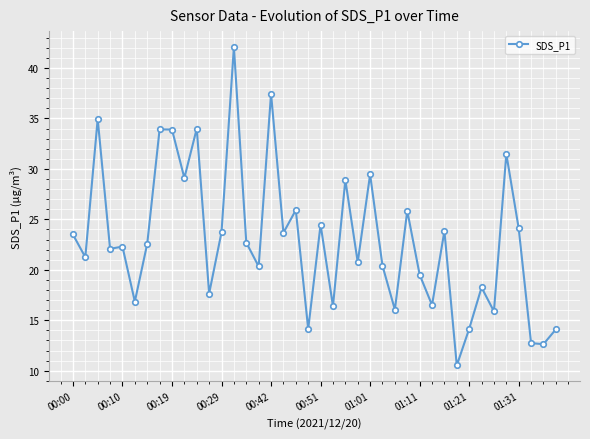

What is the sum of all values?

918.1